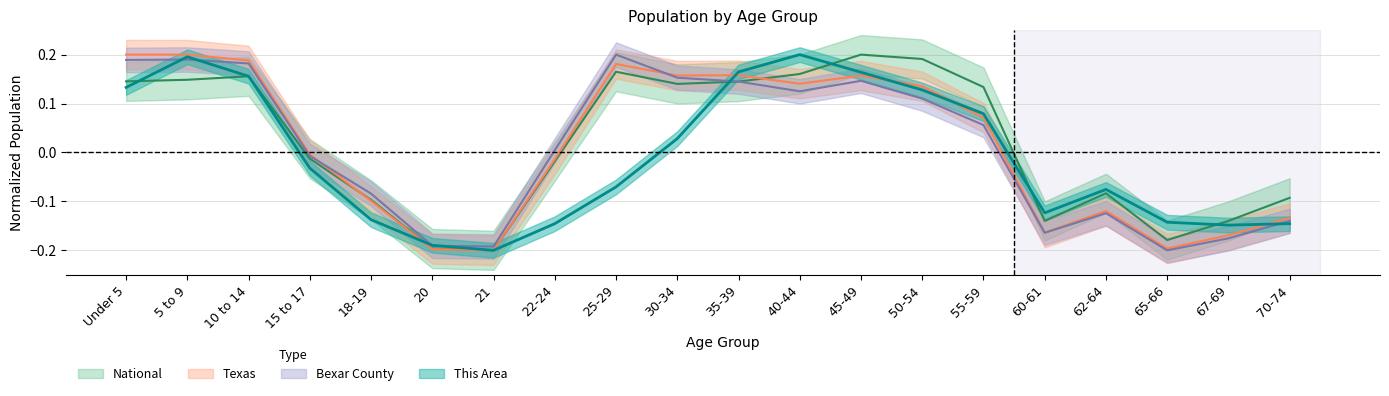

What is the sum of all Texas values?

0.3